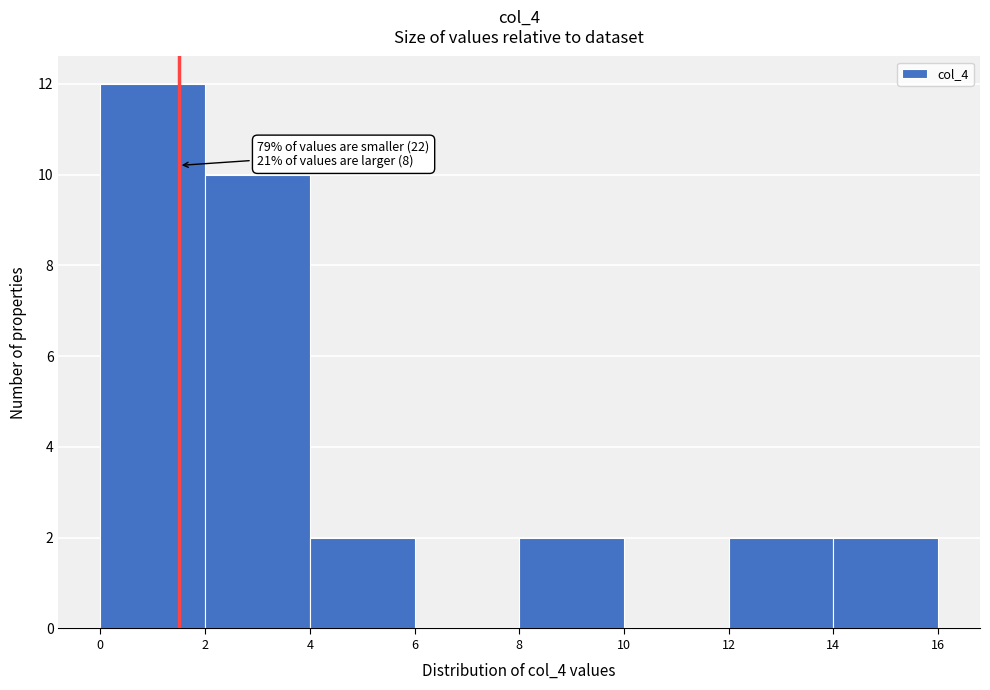

Over which range of the x-axis is the bar tallest?

0 to 2